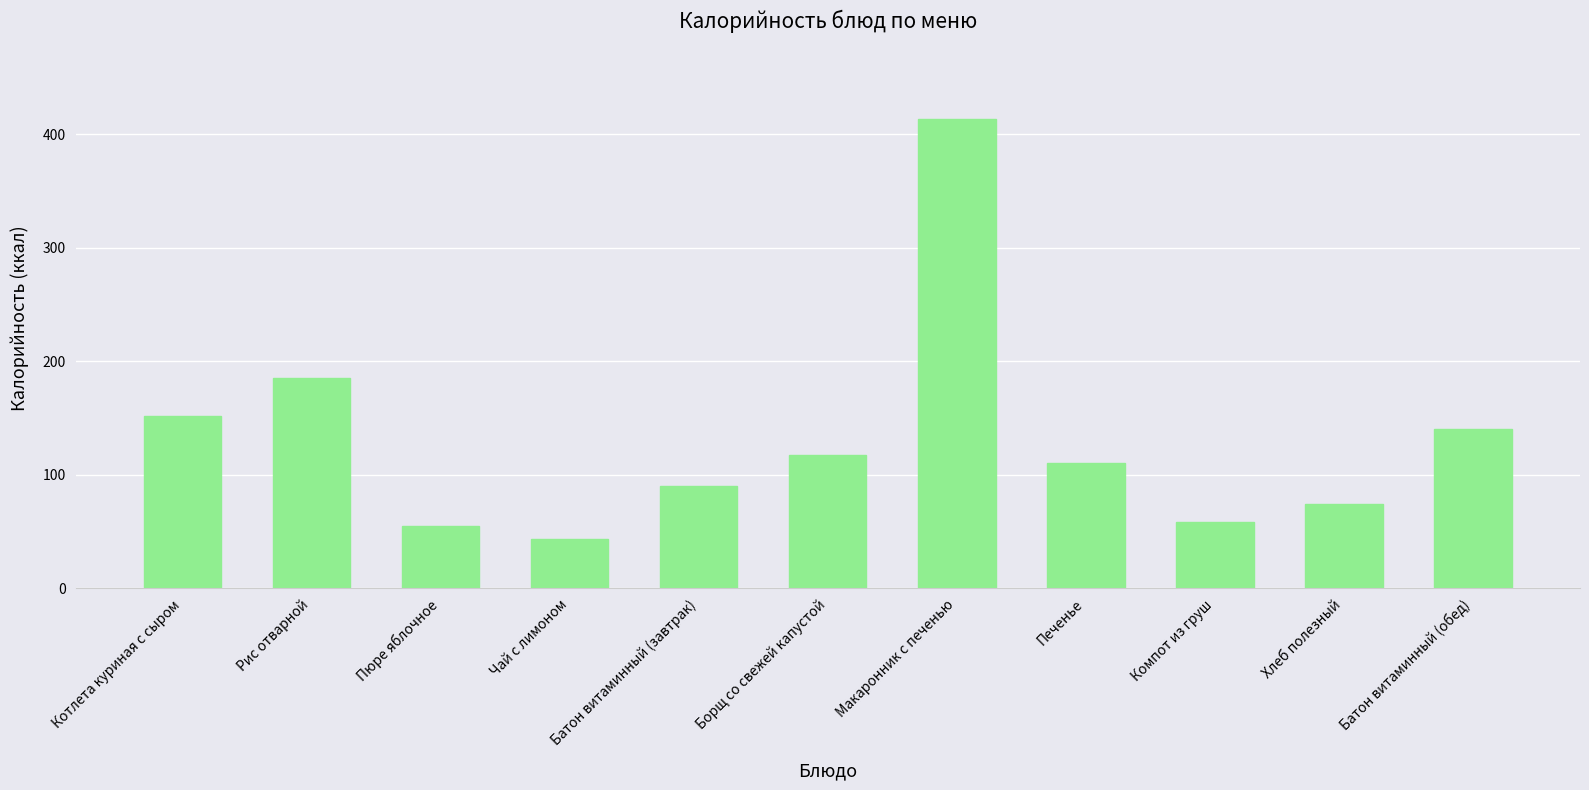

What is the label of the 11th bar from the right?

Котлета куриная с сыром